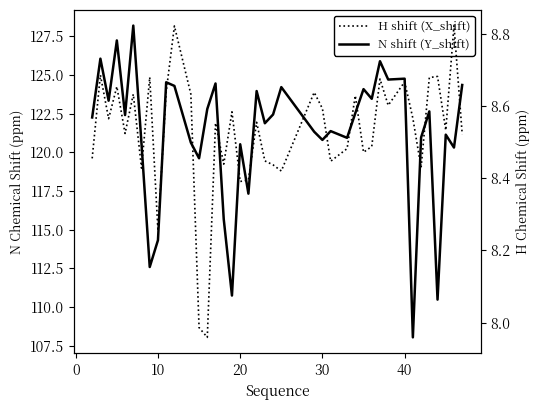

What is the value of the N shift (Y_shift) point at the 30th from the left?

123.5